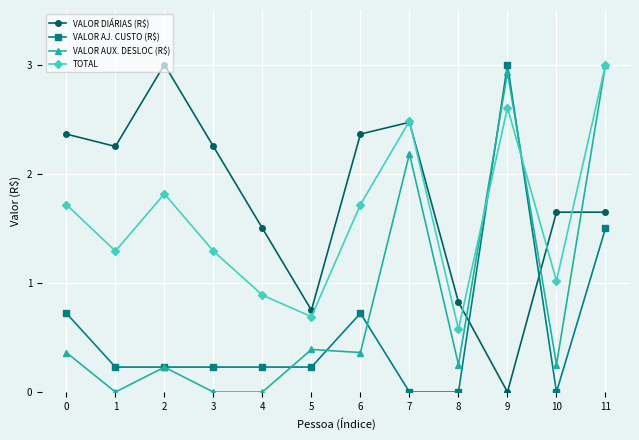

What is the difference between the highest and lowest values at 6?

2.0